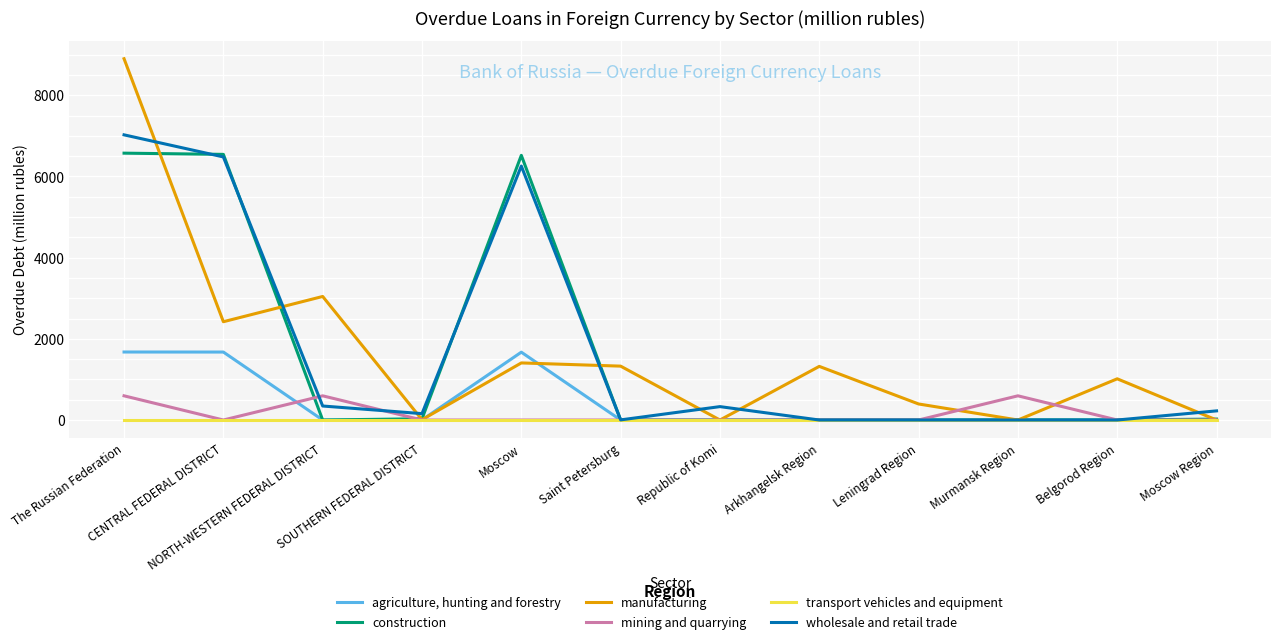

What is the maximum value shown in the chart?

8899